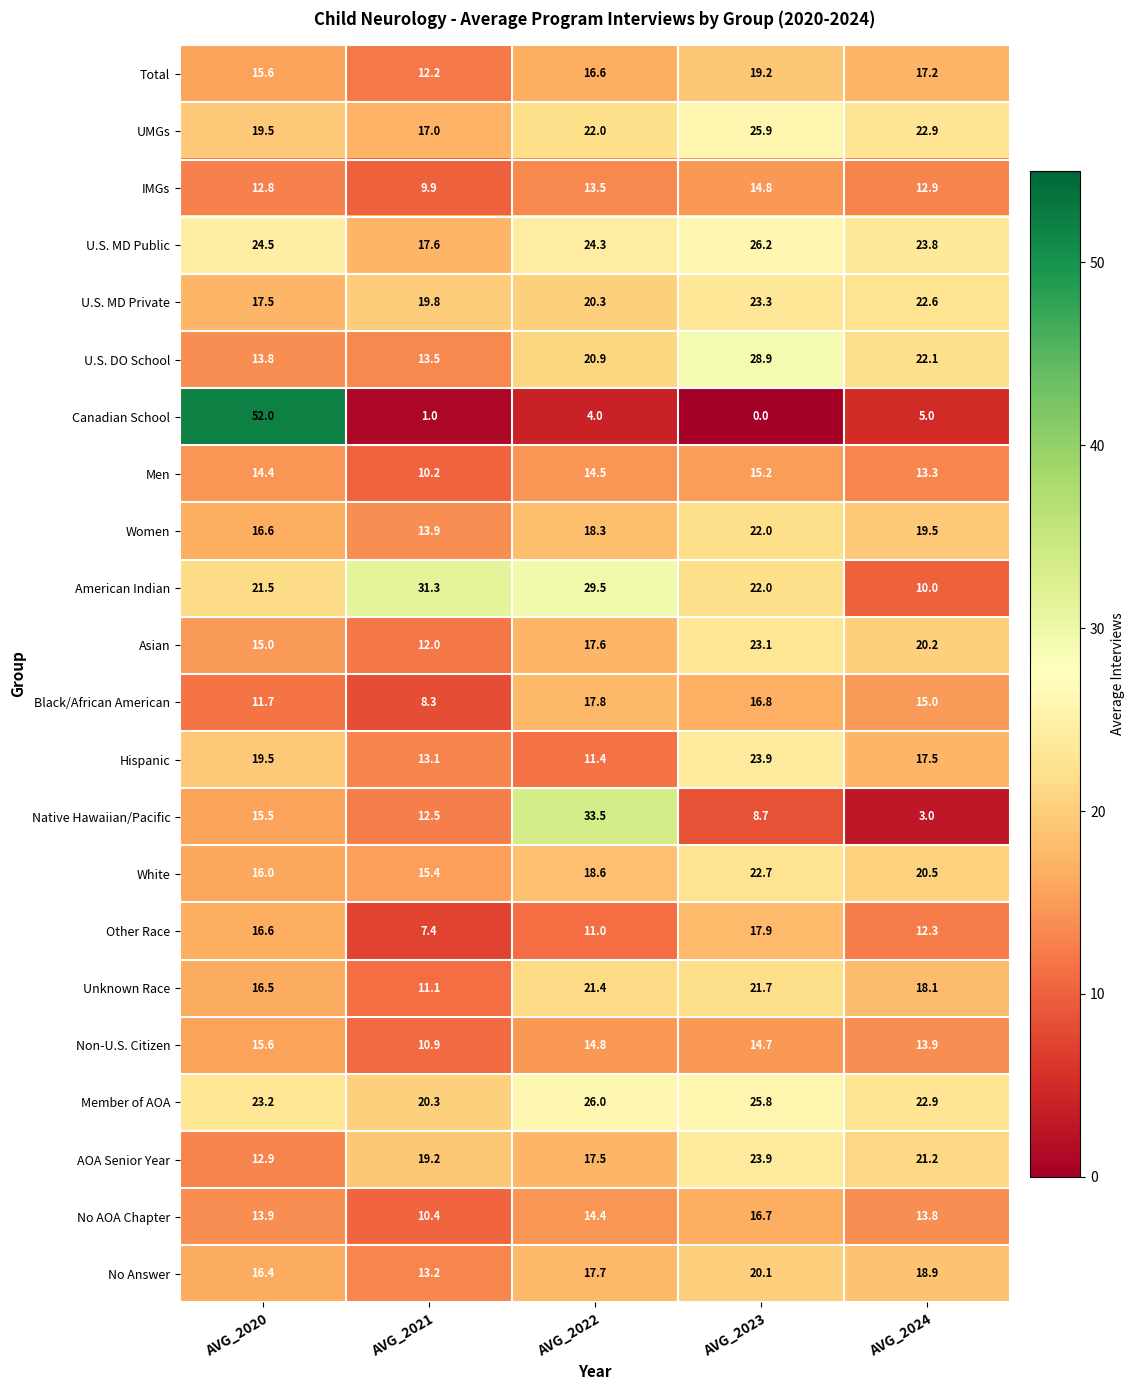

What is the lowest value of the Black/African American series?

8.3